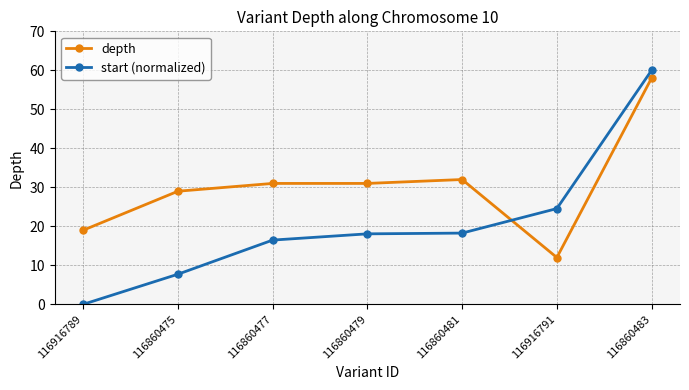

What is the sum of all depth values?

212.0